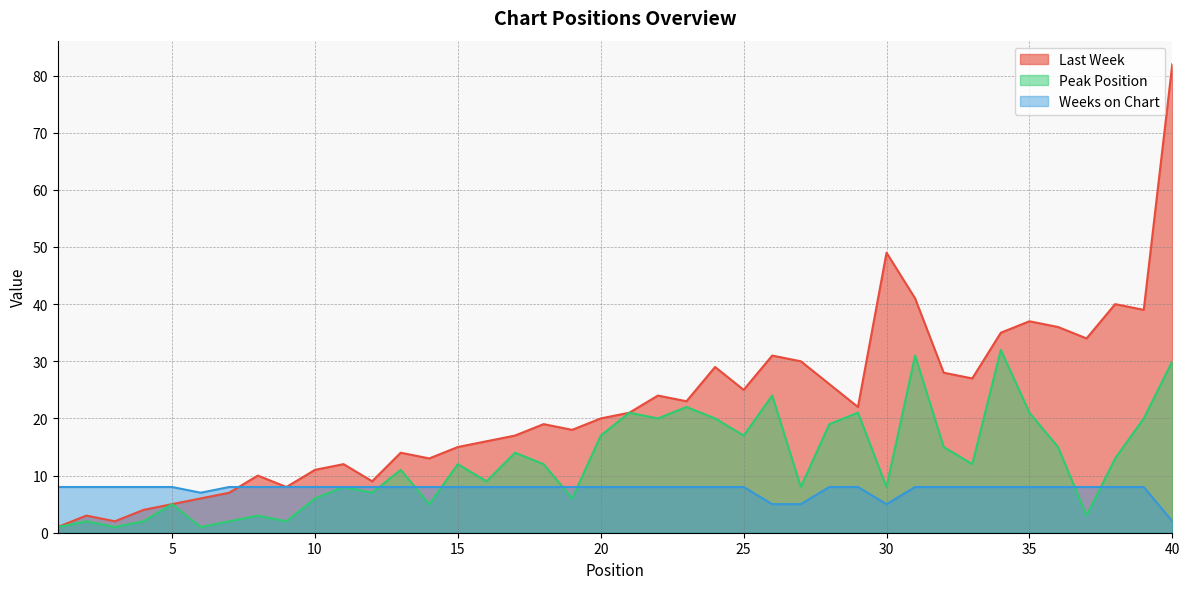

What is the difference between the highest and lowest values at 11?

4